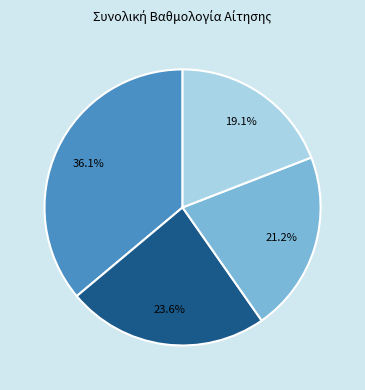

Does any single category account for the majority?

No